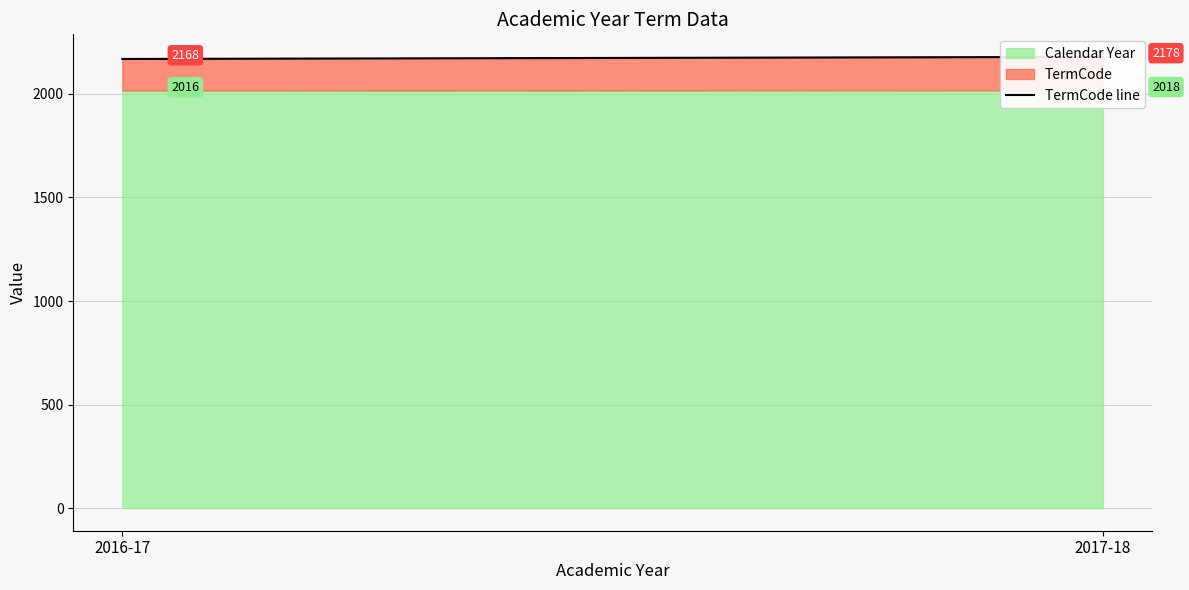

Does the chart have visible grid lines?

Yes